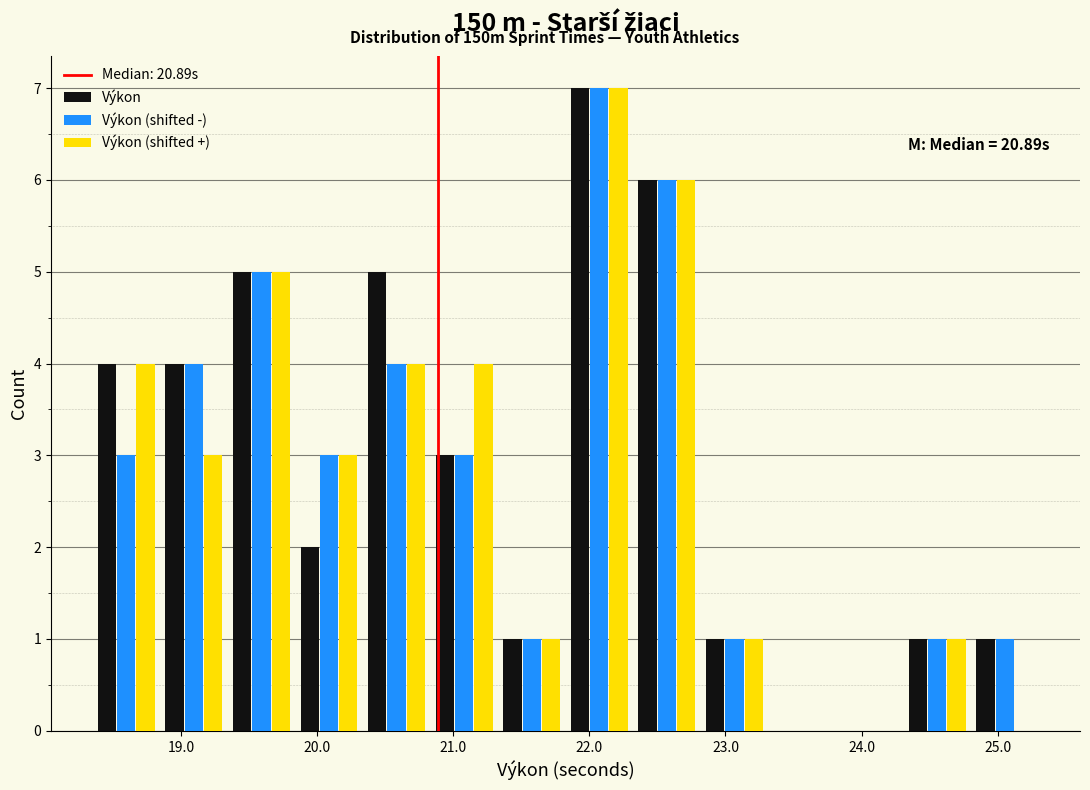

In the Výkon (shifted -) series, which range on the x-axis has the tallest bar?

21.8 to 22.3